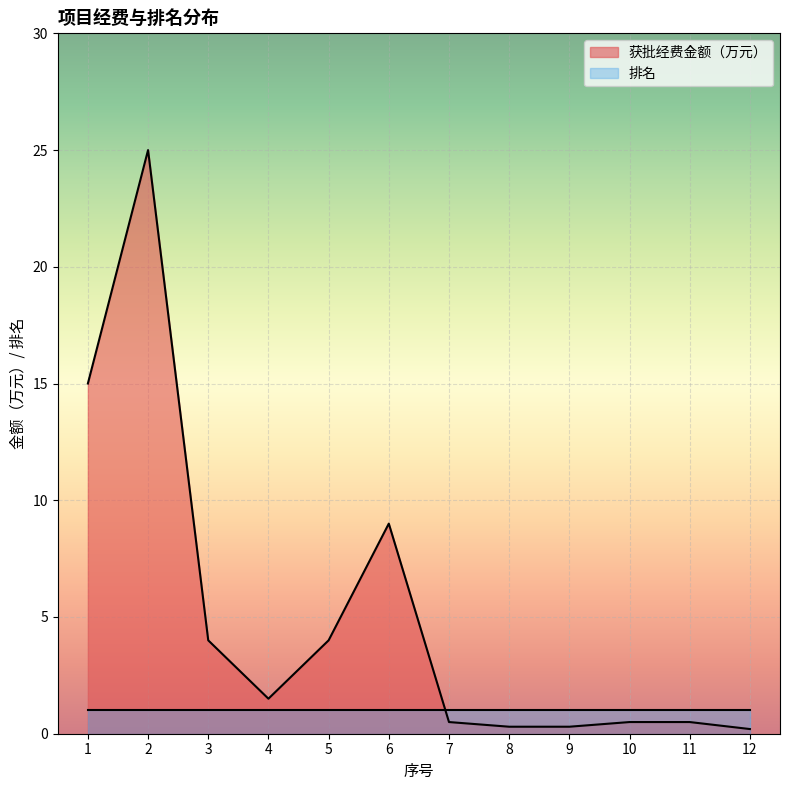

Approximately how many times larger is the value at 7 compared to 6?

0.1